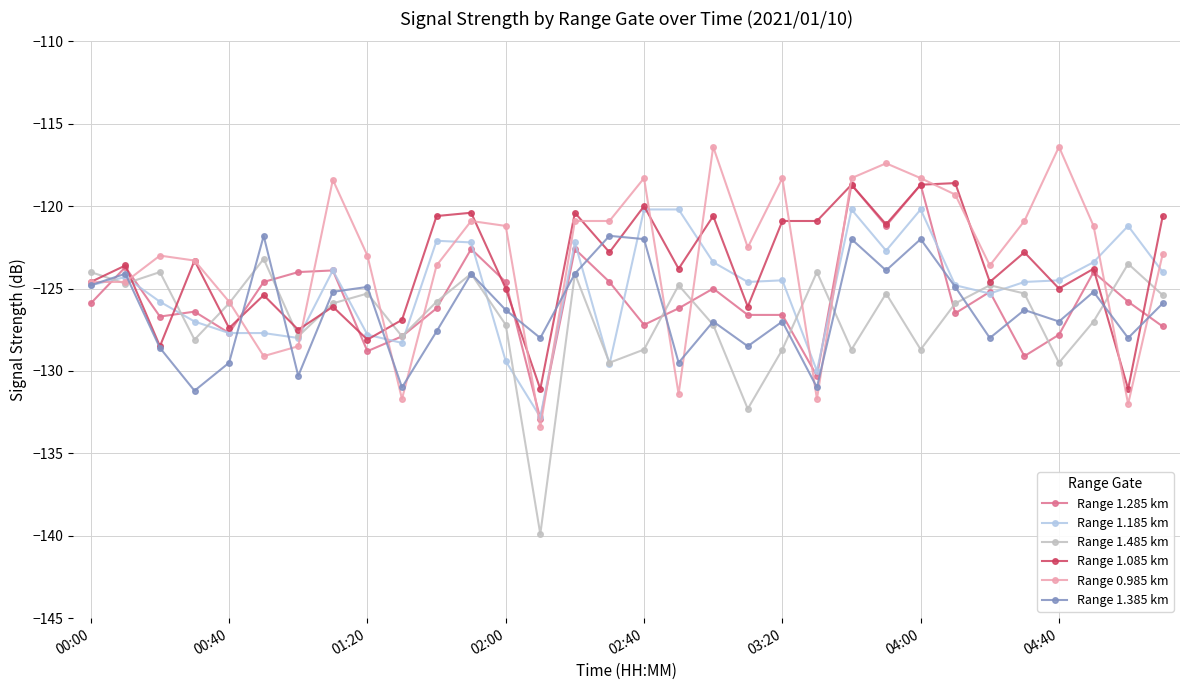

What is the minimum value for Range 1.185 km?

-132.8